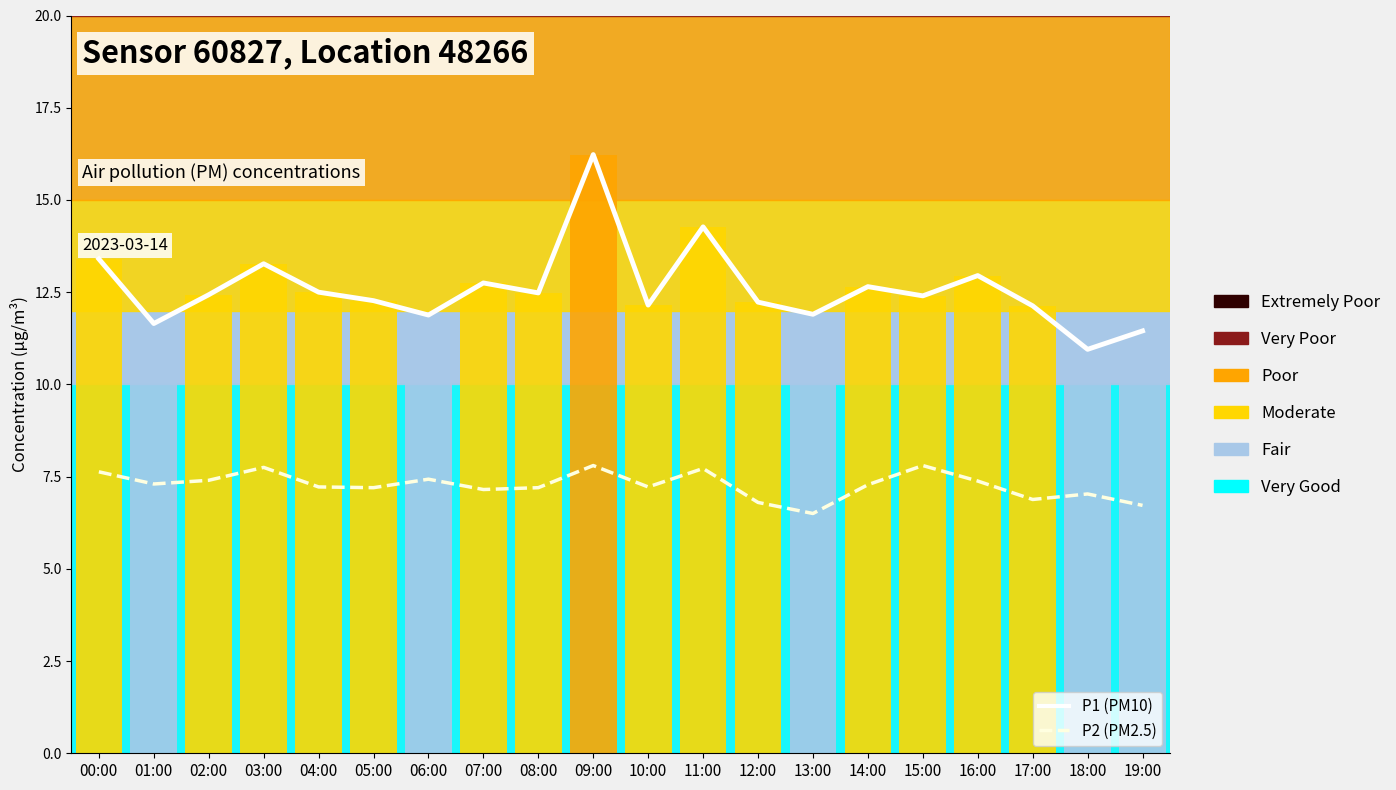

What is the minimum value shown in the chart?

6.5